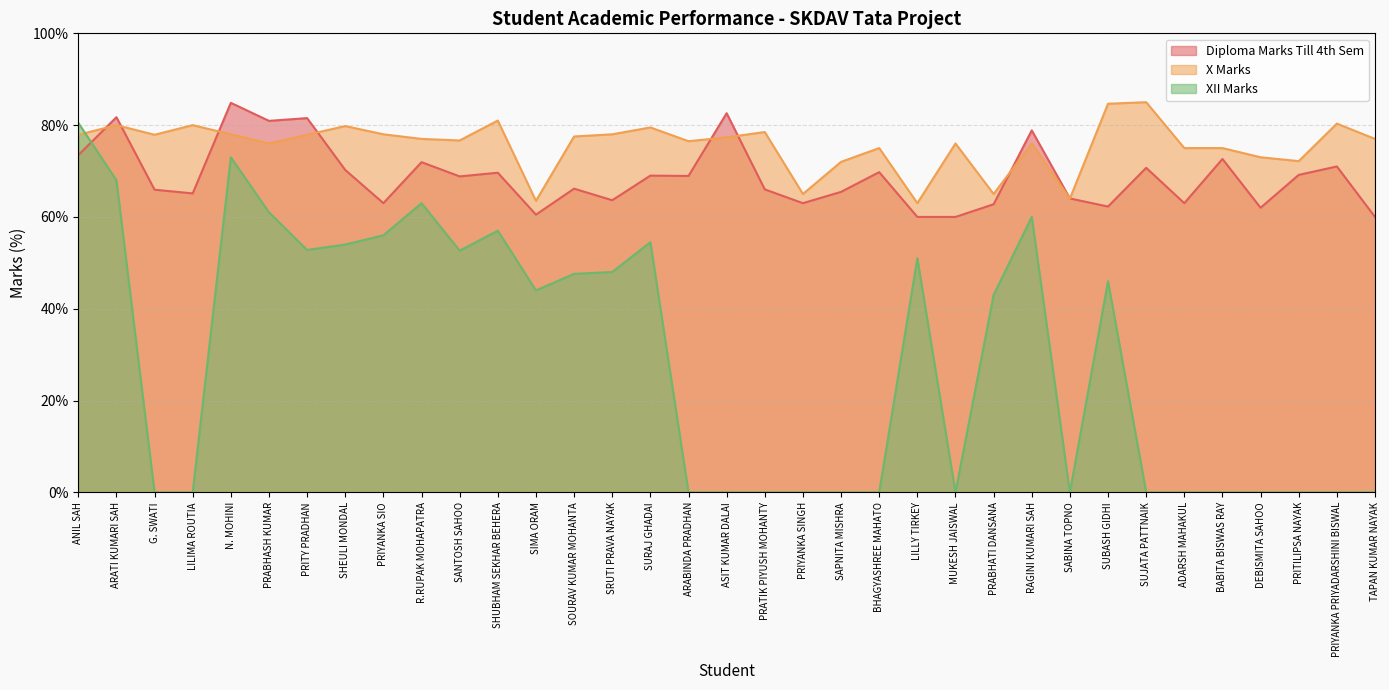

The value of X Marks at DEBISMITA SAHOO is 73.0. True or false?

True